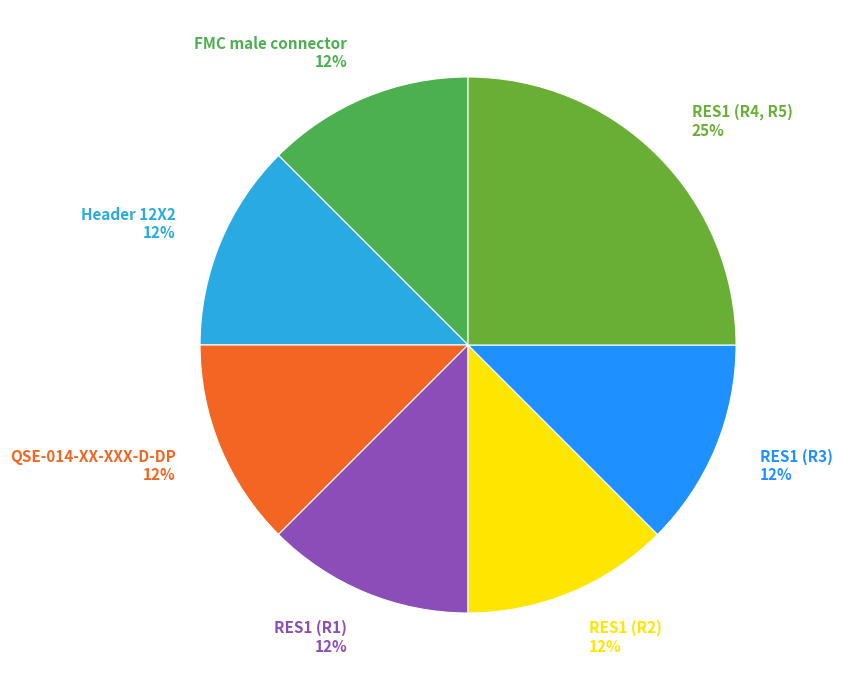

What is the largest slice in the pie chart?

RES1 (R4, R5)